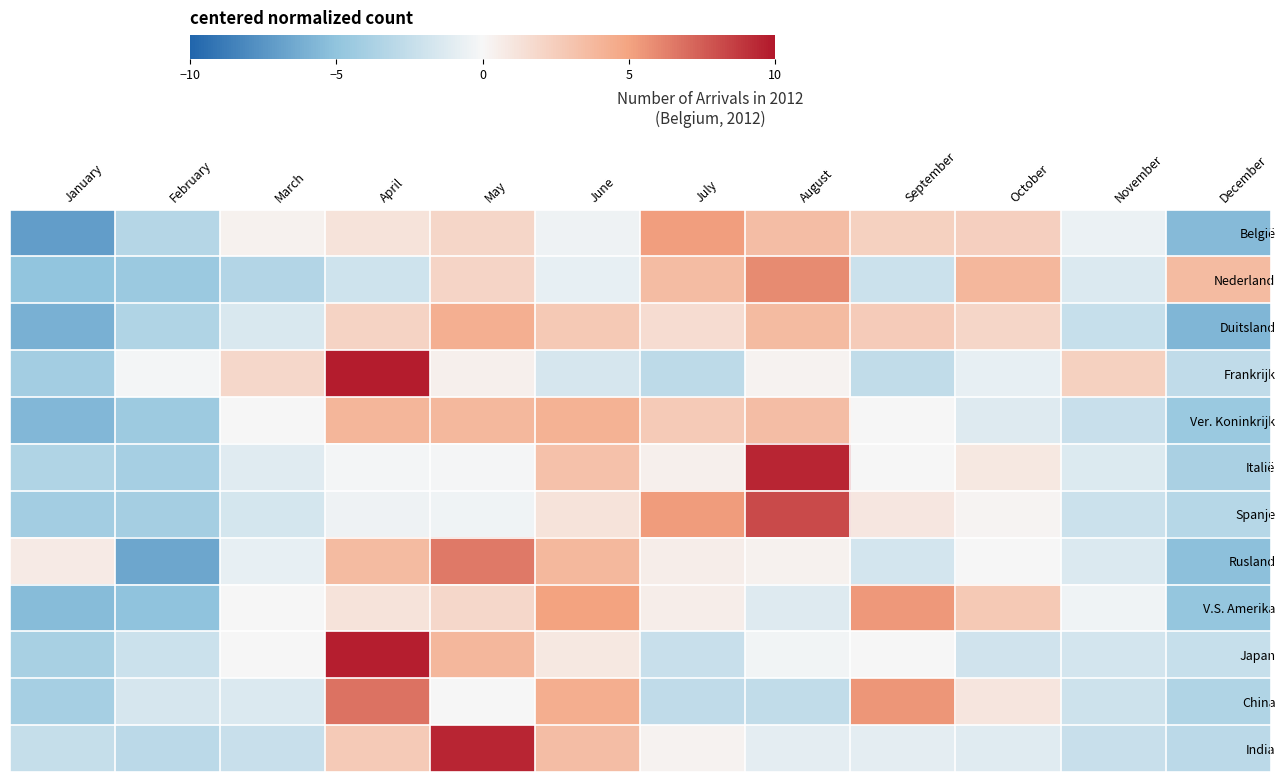

At March, list the series in order from smallest to largest.

Nederland, India, Spanje, Duitsland, China, Italië, Rusland, V.S. Amerika, Japan, Ver. Koninkrijk, België, Frankrijk